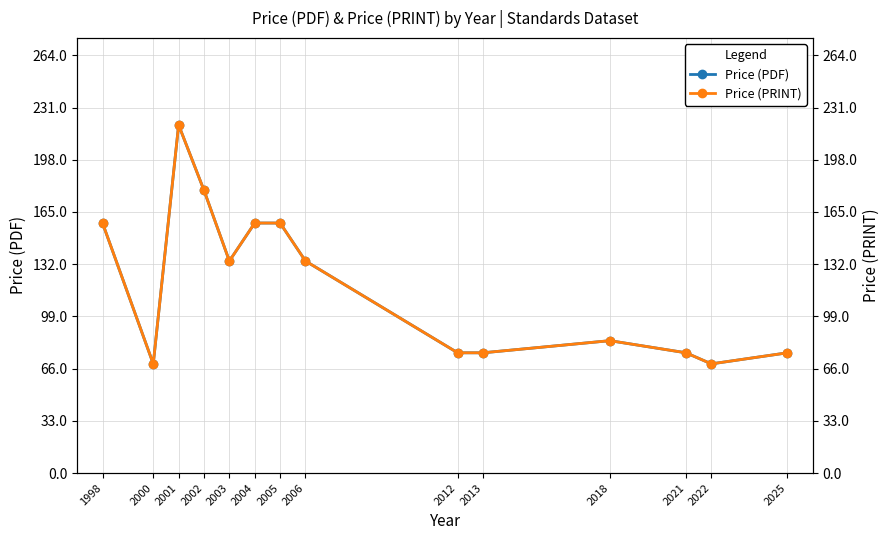

Rank the categories by Price (PRINT) value from lowest to highest.

2000, 2022, 2012, 2013, 2021, 2025, 2018, 2003, 2006, 1998, 2004, 2005, 2002, 2001